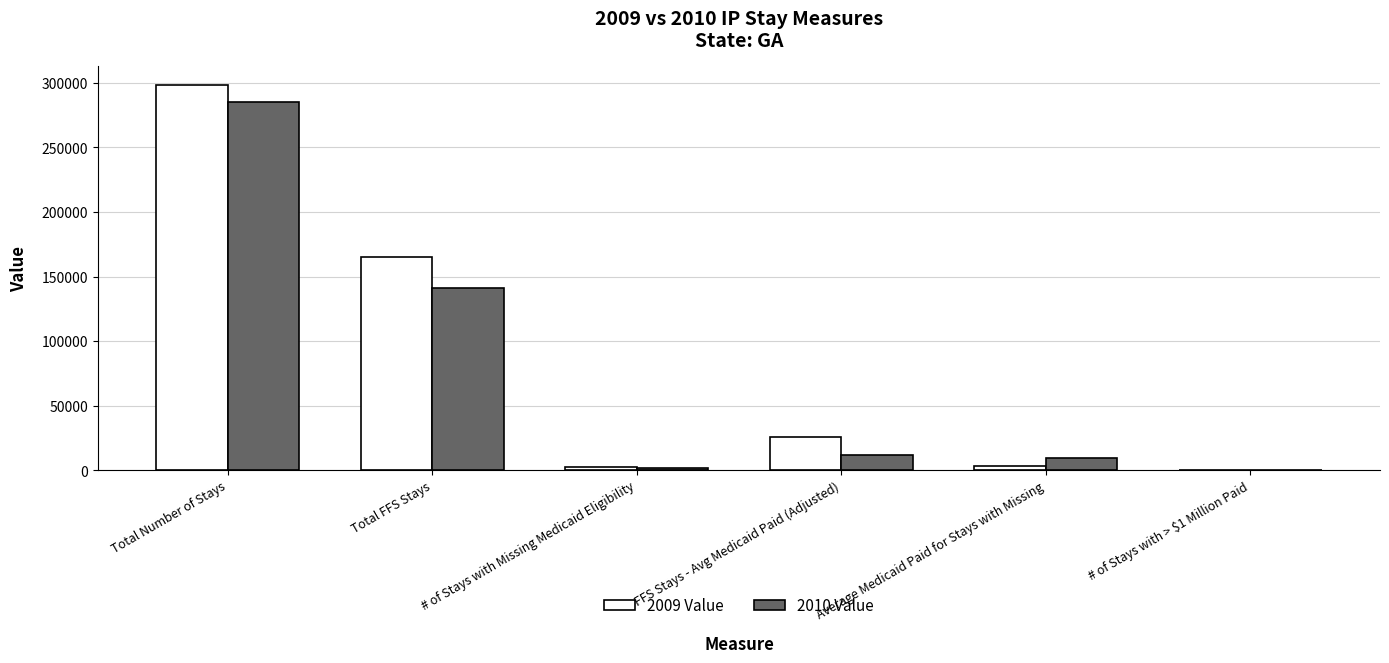

What is the sum of all 2010 Value values?

449408.3